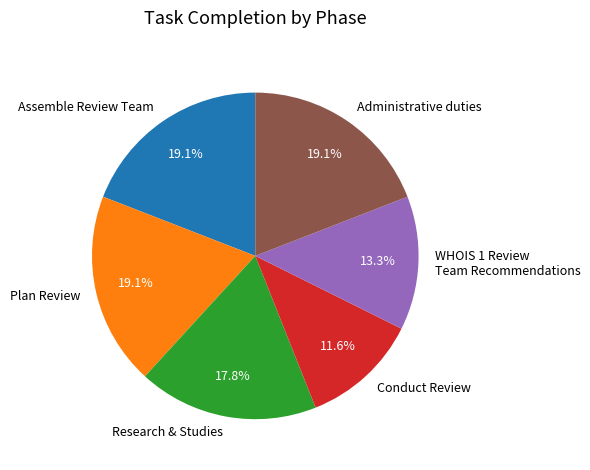

How many segments does this pie chart have?

6